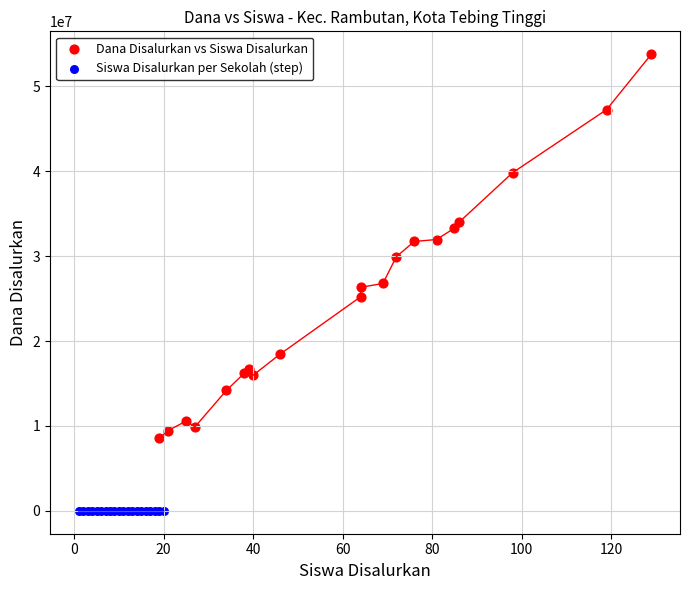

Which series has the widest spread of Y values?

Dana Disalurkan vs Siswa Disalurkan